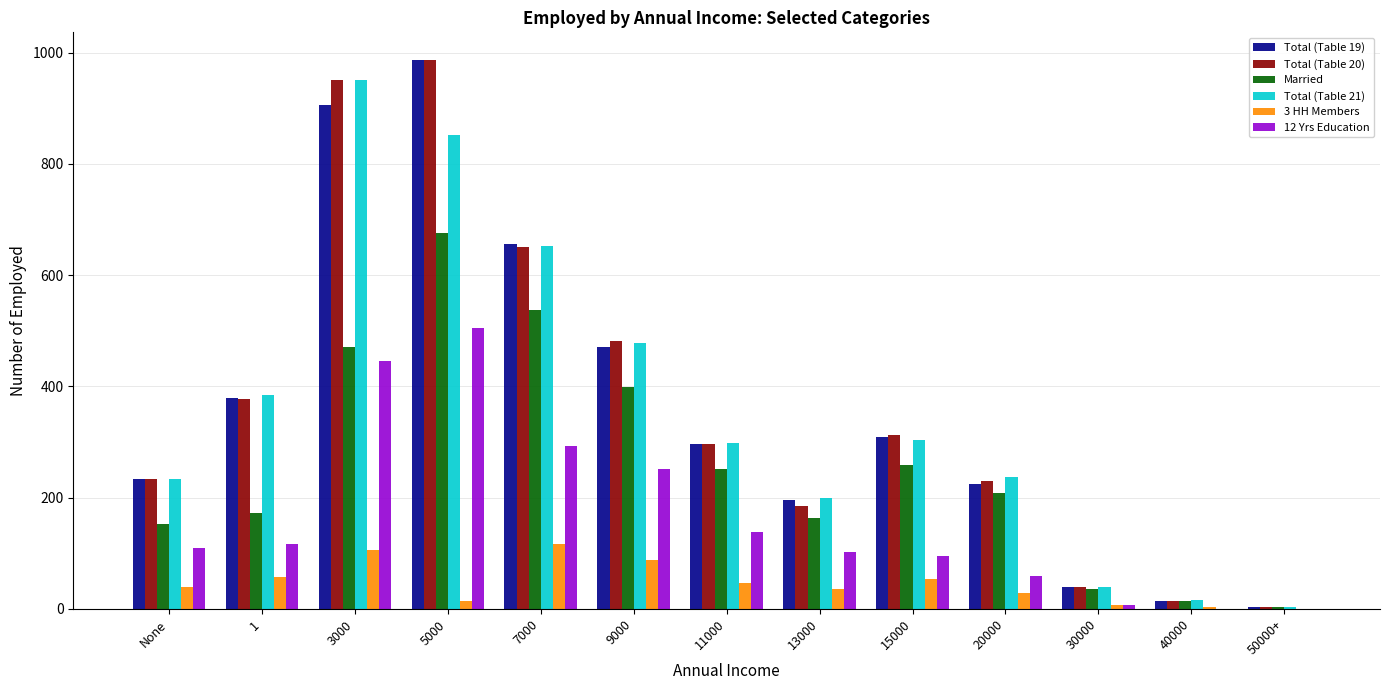

Is the value of Total (Table 19) at 11000 greater than the value of 3 HH Members at 20000?

Yes